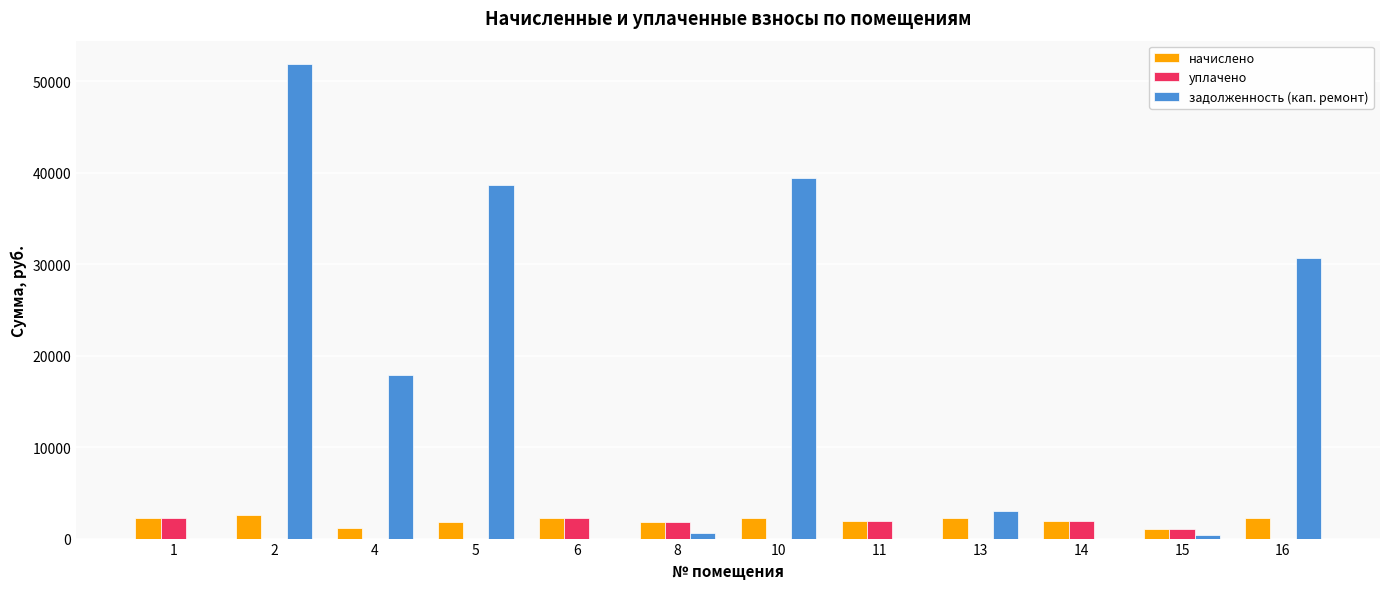

The value of уплачено at 2 is 0.0. True or false?

True